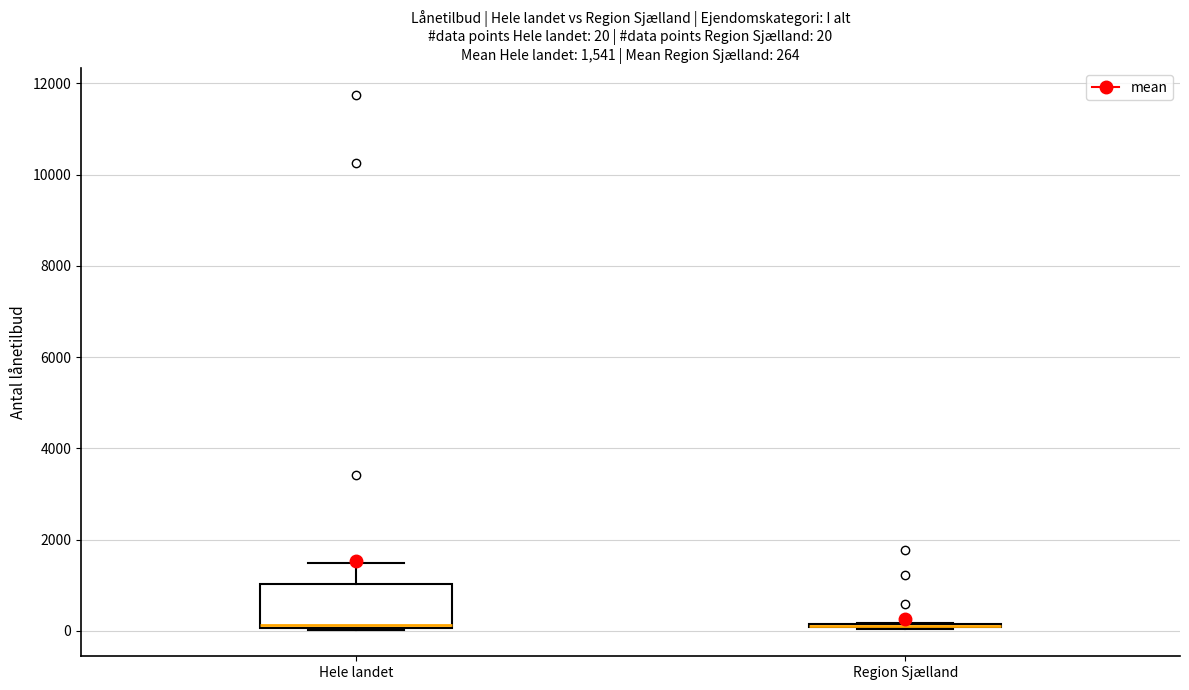

Comparing the boxes themselves (not the whiskers), which one is the tallest?

Hele landet